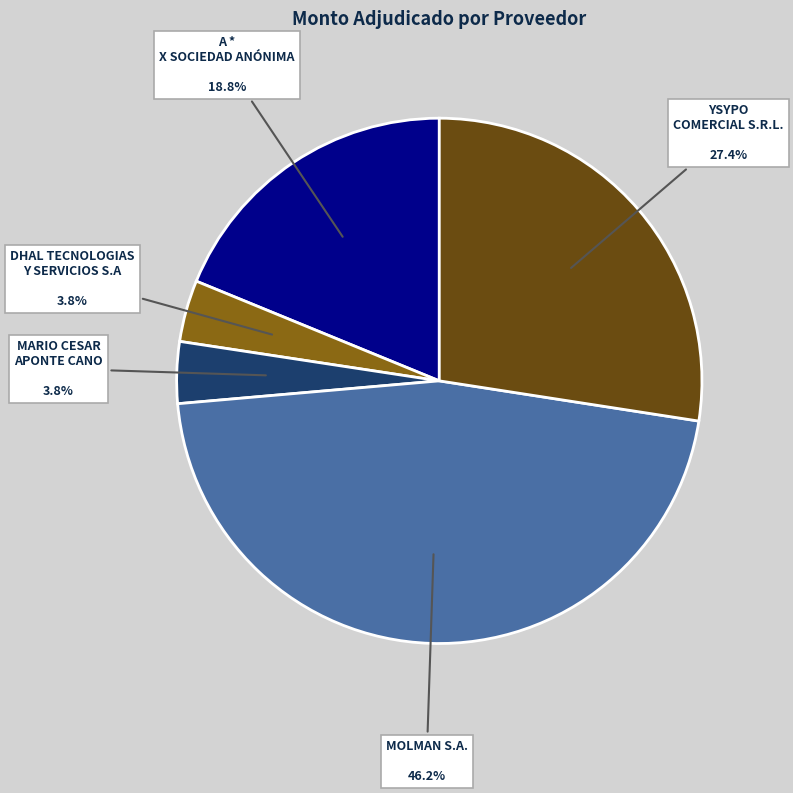

Which slice is the largest?

MOLMAN S.A.